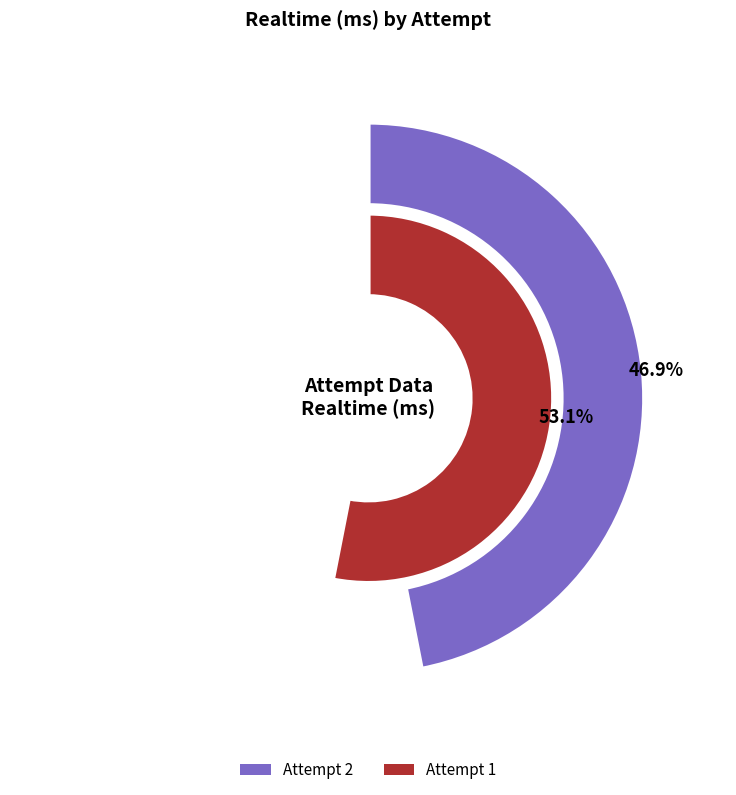

What is the total percentage of Attempt 2 and Attempt 1?

100.0%